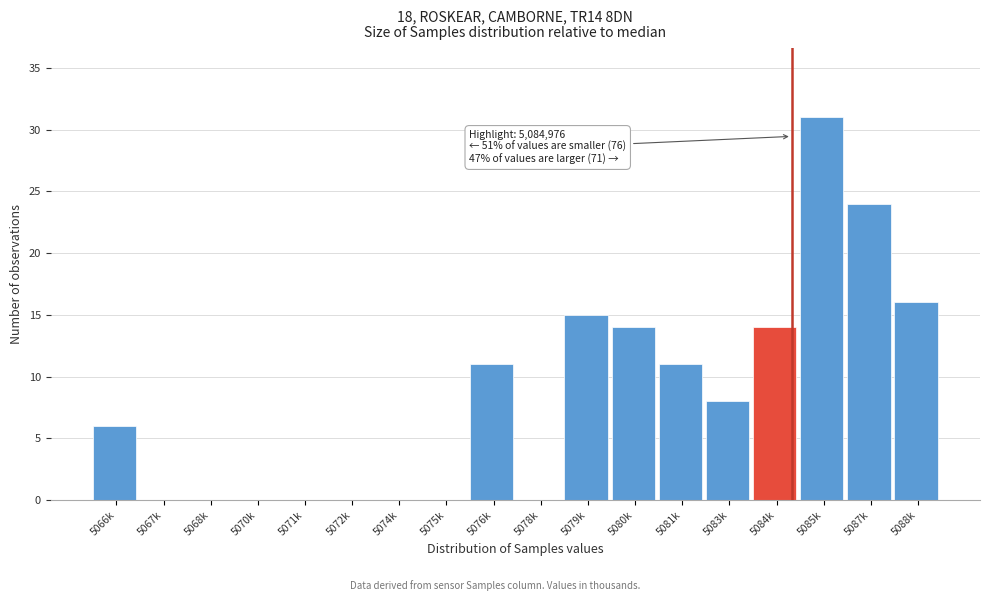

Reading left to right, list all the values displayed in this chart.

5066k=6	5067k=0	5068k=0	5070k=0	5071k=0	5072k=0	5074k=0	5075k=0	5076k=11	5078k=0	5079k=15	5080k=14	5081k=11	5083k=8	5084k=14	5085k=31	5087k=24	5088k=16